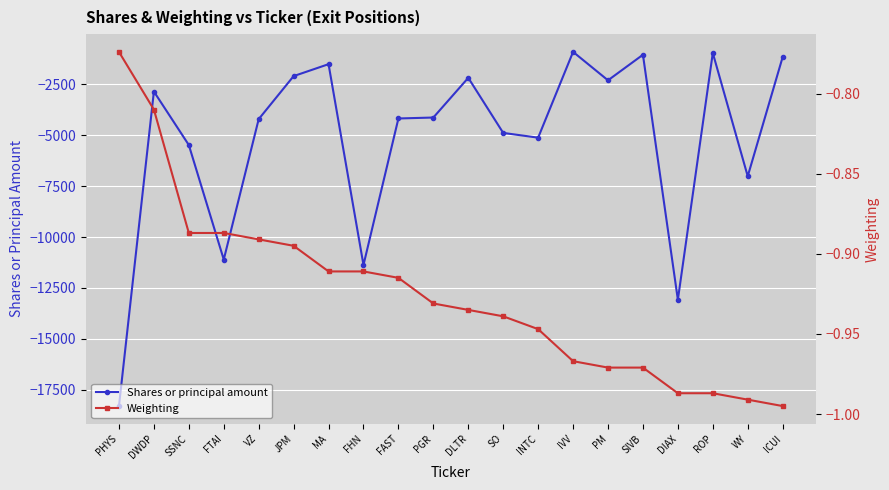

What is the sum of the Weighting values at FHN and DLTR?

-1.8